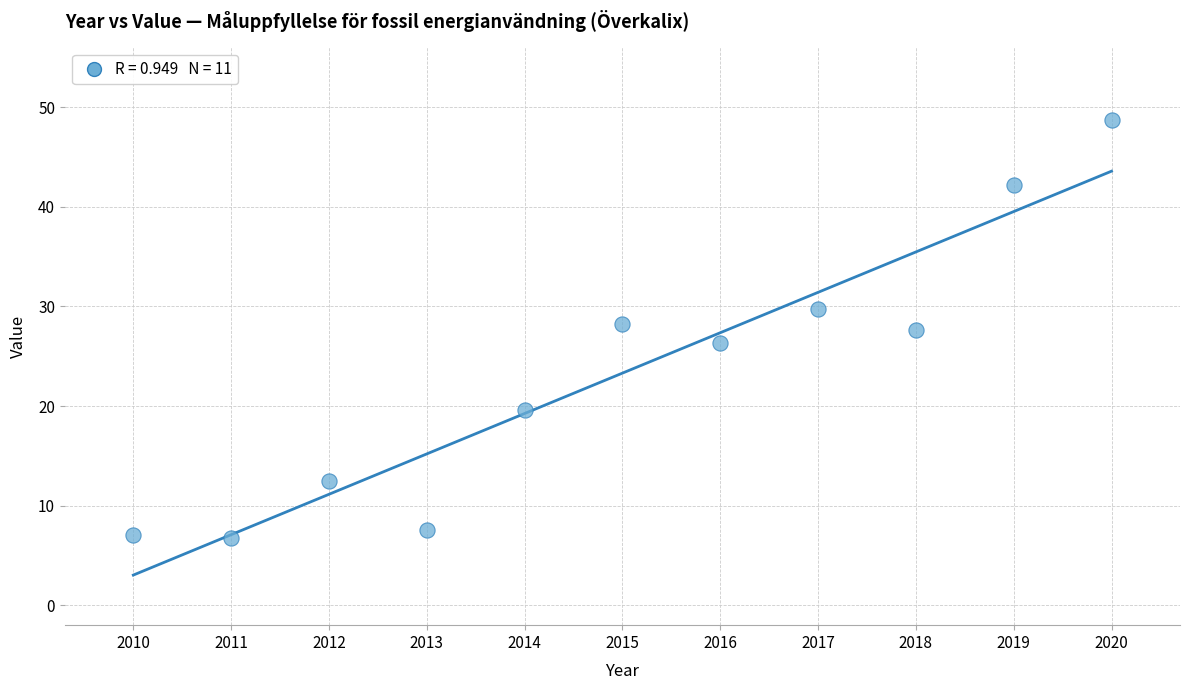

What is the range of Y values (max minus min)?

41.9